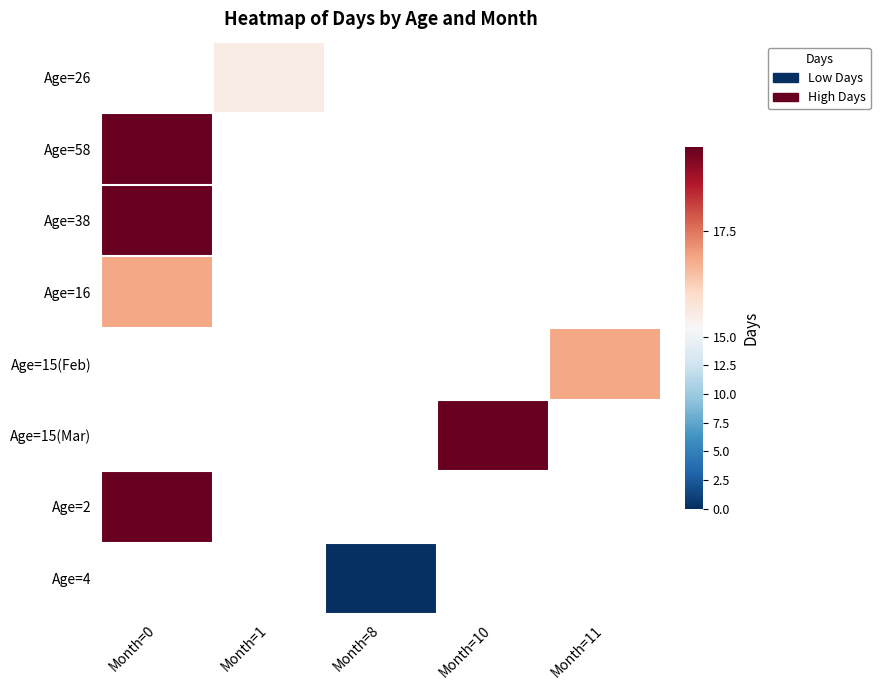

At which label is Age=58 closest to 19?

Month=0